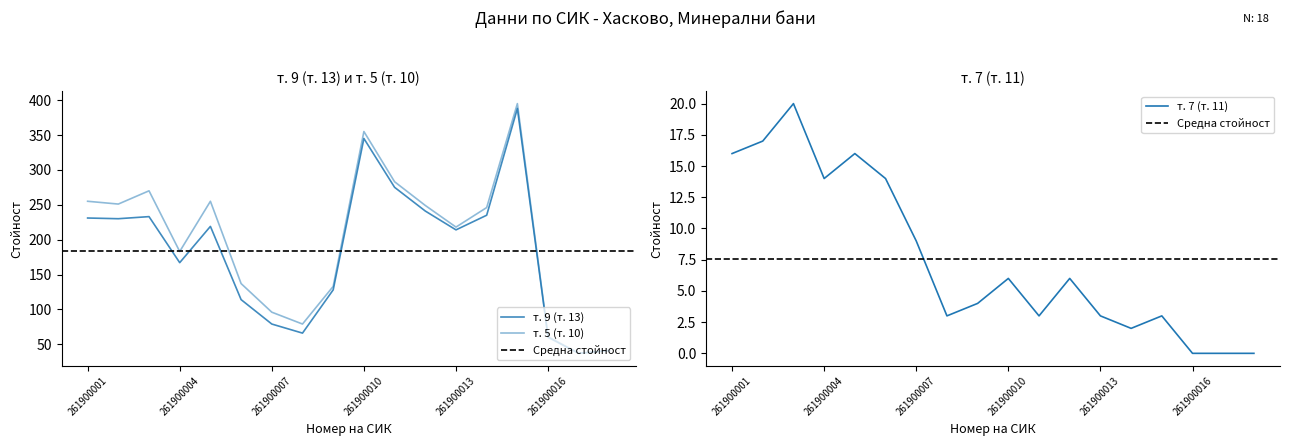

What is the difference between the second highest and minimum values in the т. 9 (т. 13) series?

308